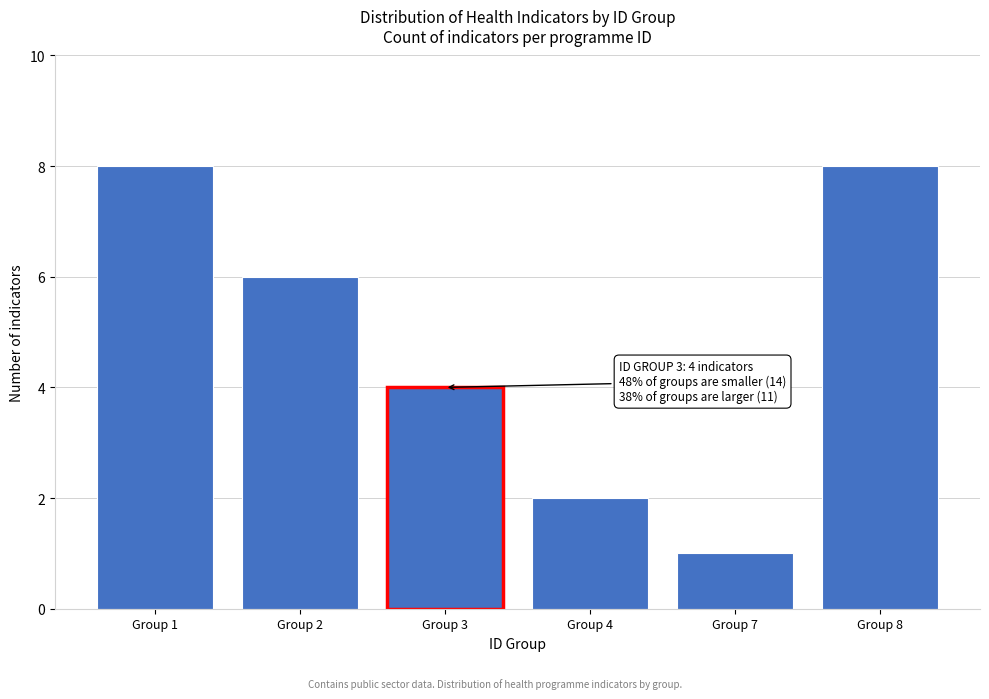

Reading left to right, transcribe all the data shown in this chart.

Group 1=8	Group 2=6	Group 3=4	Group 4=2	Group 7=1	Group 8=8